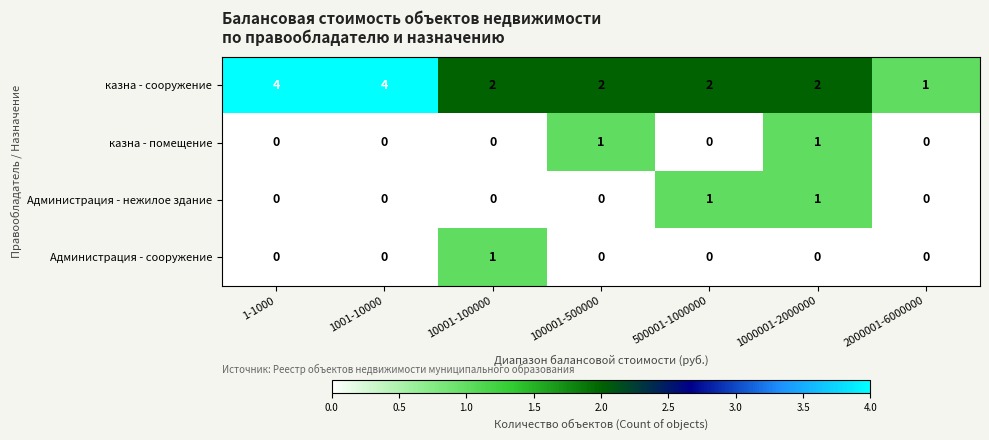

Reading right to left, list all the values displayed in this chart.

казна - сооружение: 2000001-6000000=1	1000001-2000000=2	500001-1000000=2	100001-500000=2	10001-100000=2	1001-10000=4	1-1000=4
казна - помещение: 2000001-6000000=0	1000001-2000000=1	500001-1000000=0	100001-500000=1	10001-100000=0	1001-10000=0	1-1000=0
Администрация - нежилое здание: 2000001-6000000=0	1000001-2000000=1	500001-1000000=1	100001-500000=0	10001-100000=0	1001-10000=0	1-1000=0
Администрация - сооружение: 2000001-6000000=0	1000001-2000000=0	500001-1000000=0	100001-500000=0	10001-100000=1	1001-10000=0	1-1000=0